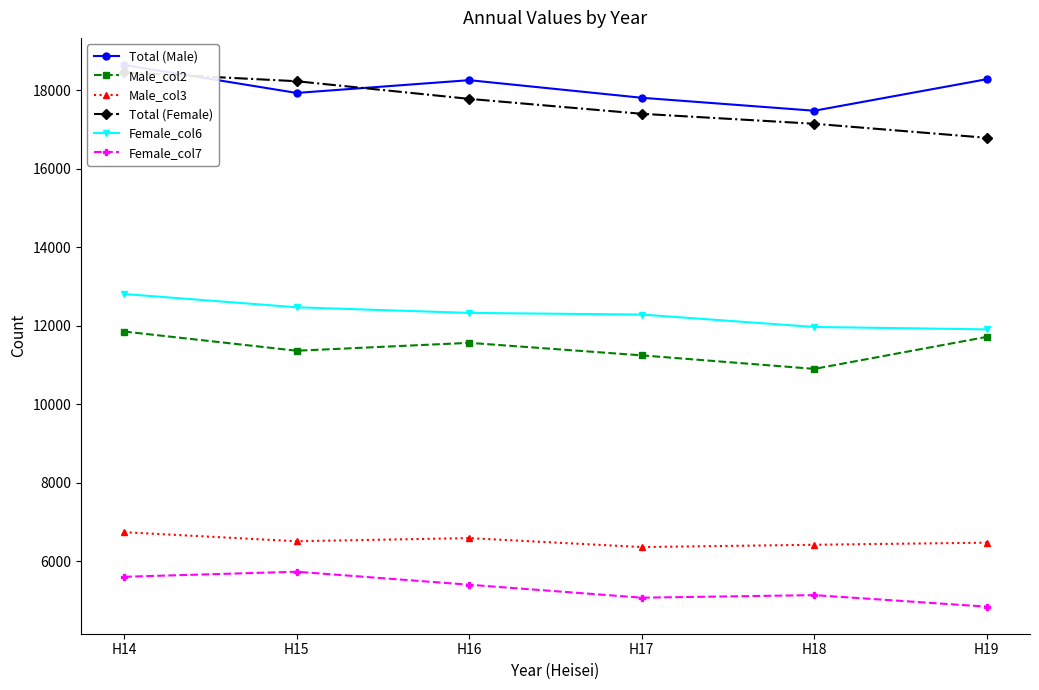

What are all the series names shown in the legend?

Total (Male), Male_col2, Male_col3, Total (Female), Female_col6, Female_col7